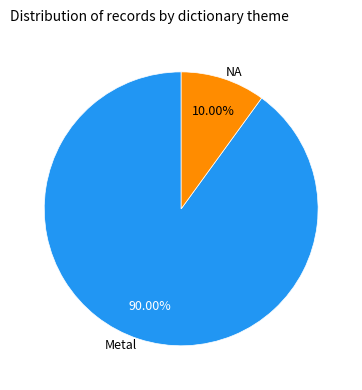

Does any single category account for the majority?

Yes